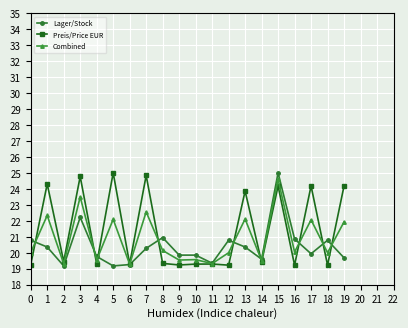

After their last crossing, which series has the higher values: Lager/Stock or Preis/Price EUR?

Preis/Price EUR